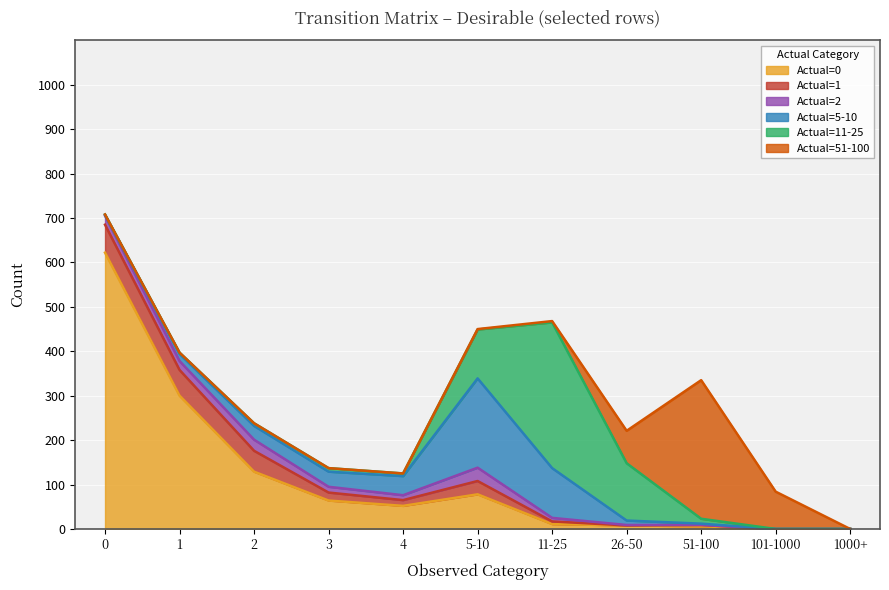

What is the sum of the Actual=5-10 values at 1000+ and 51-100?

3